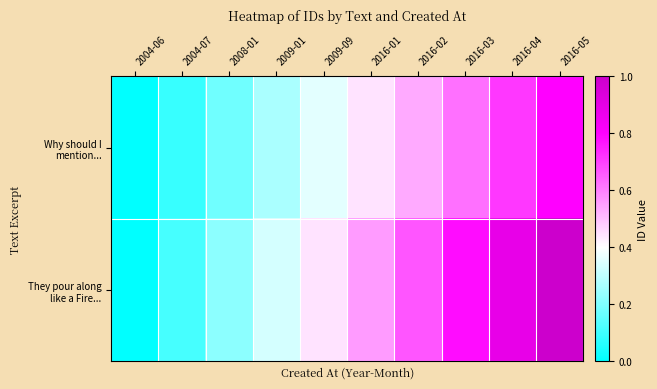

Which series has the largest total across all categories?

They pour along like a Fire...